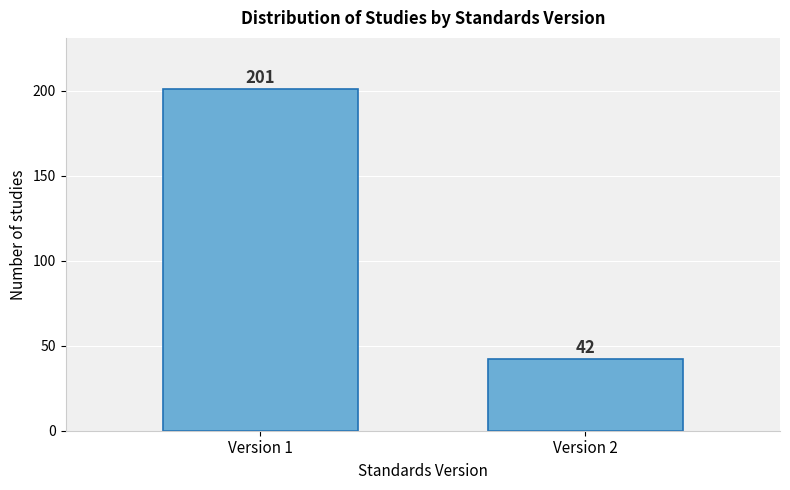

Reading left to right, what are all the values shown in this chart?

Version 1=201	Version 2=42